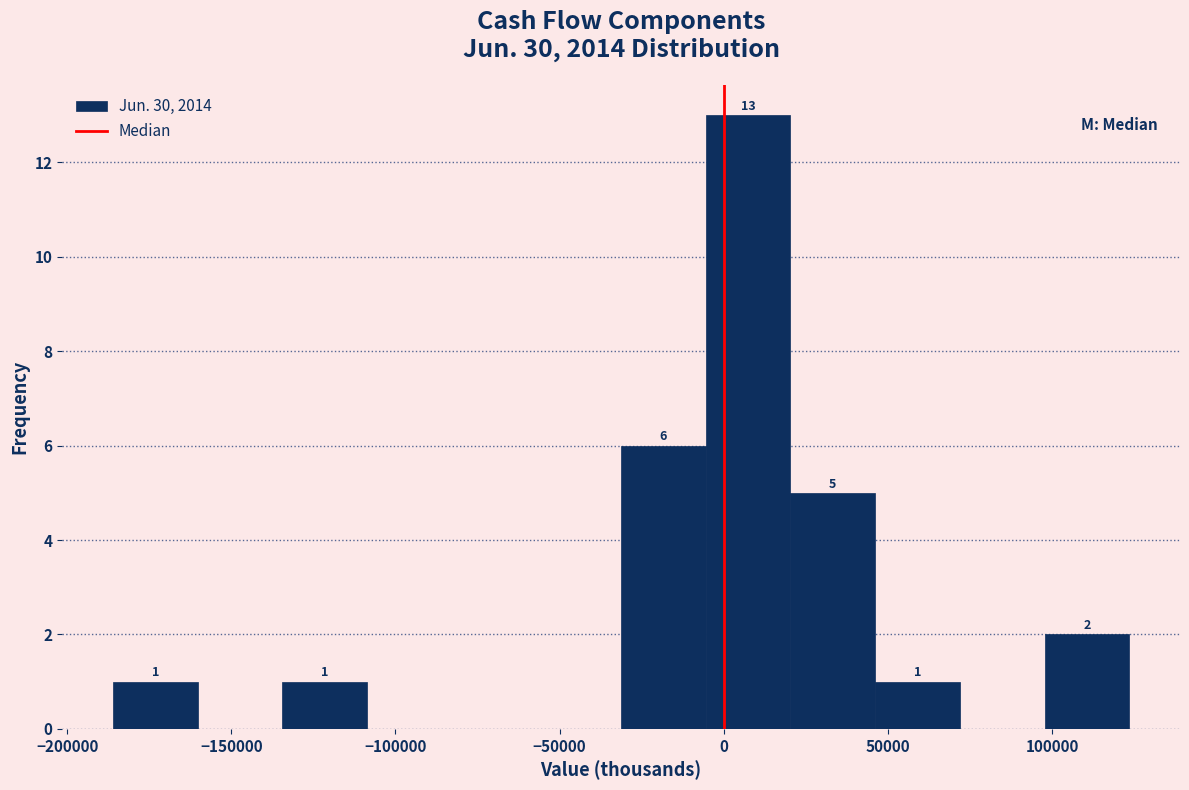

Over which range of the x-axis is the bar tallest?

-5000 to 20000